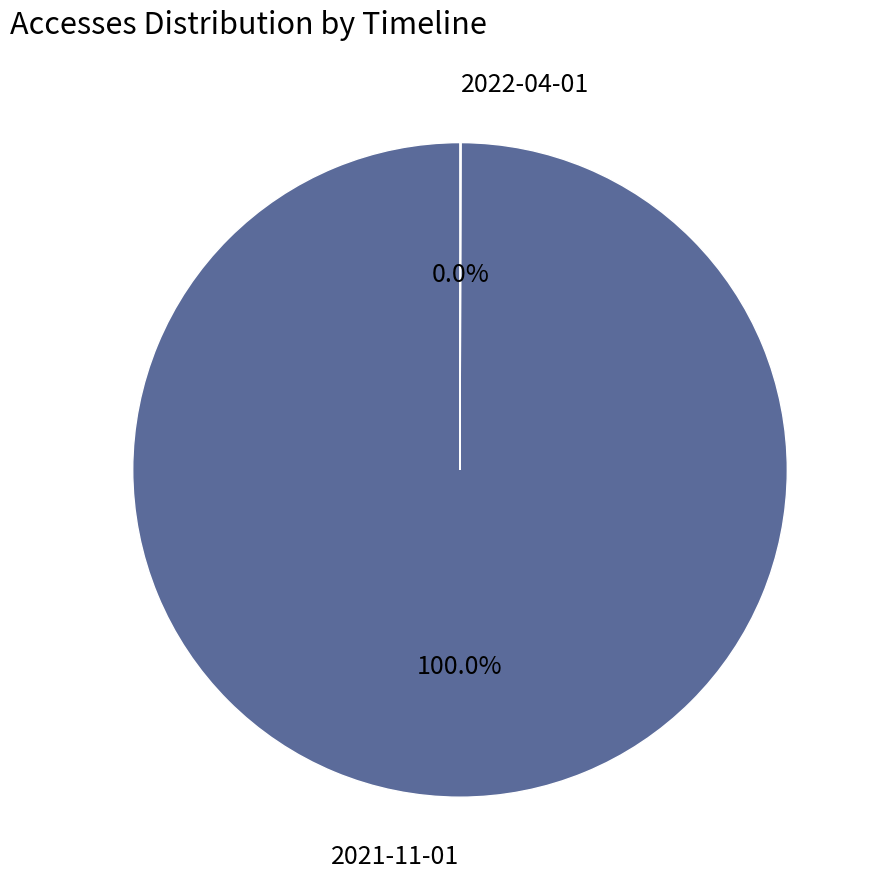

Which category has the biggest portion of the pie?

2021-11-01